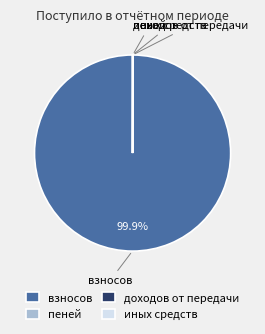

What is the largest slice in the pie chart?

взносов